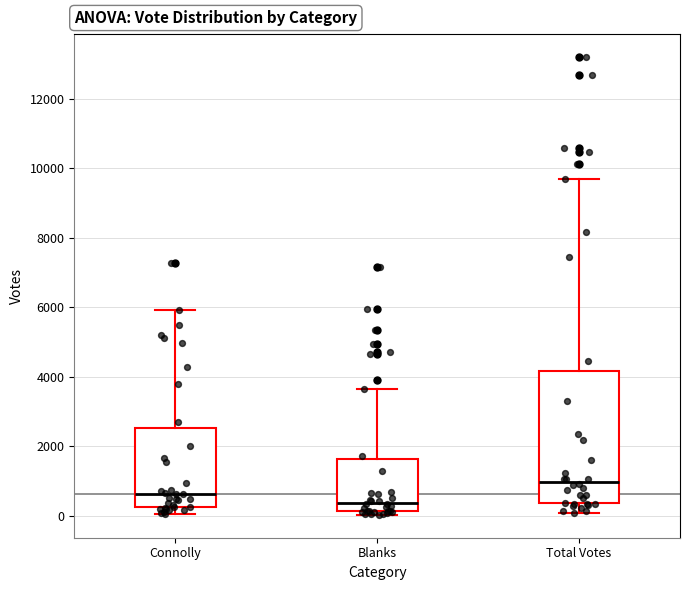

Reading left to right, read every box against the y-axis: the position of its median line, the range the box covers, and the ends of its whiskers. The values are not printed on the chart, so give them approximately, as read against the axis.

Connolly: median 600, box 200 to 2600, whiskers 0 to 6000
Blanks: median 400, box 200 to 1600, whiskers 0 to 3600
Total Votes: median 1000, box 400 to 4200, whiskers 0 to 9600